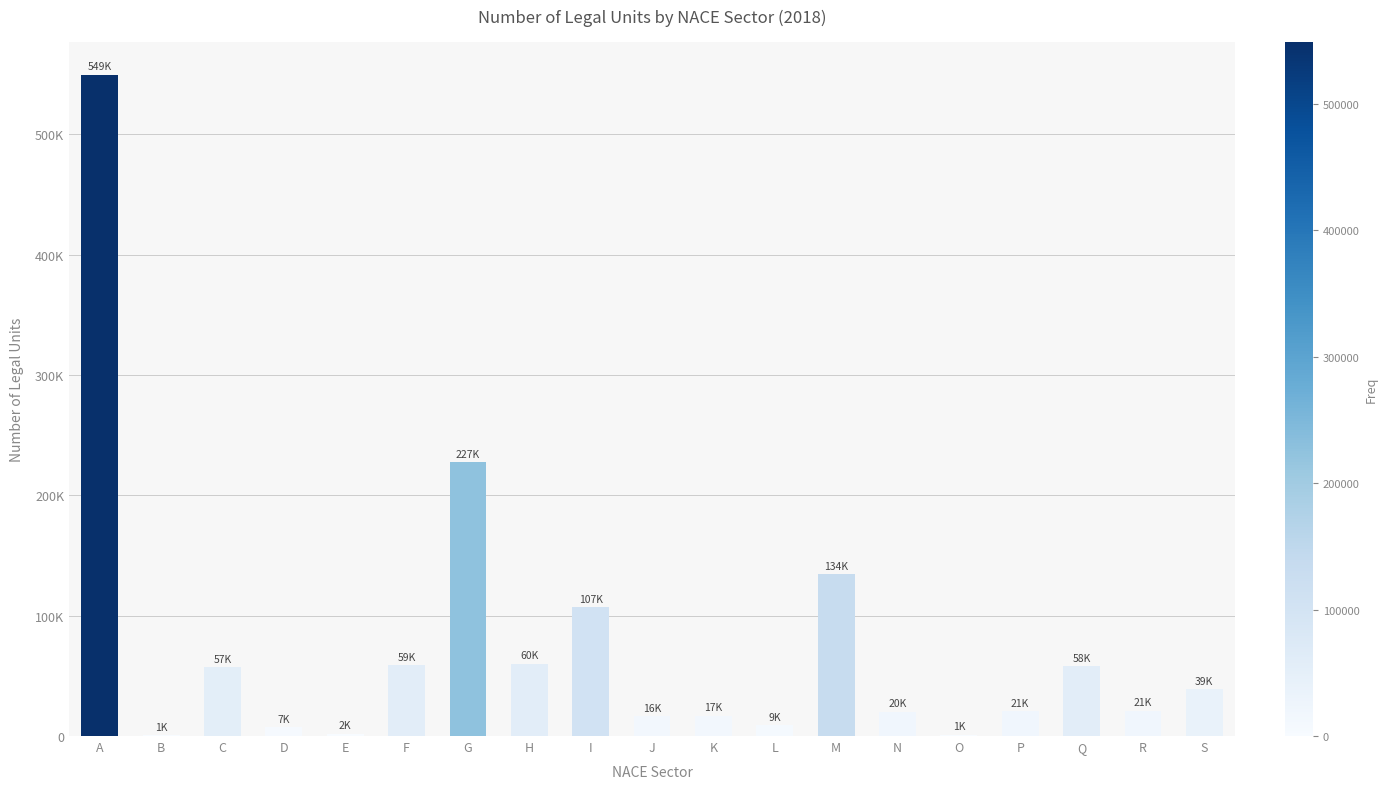

Reading left to right, what are all the values shown in this chart?

A=549362	B=601	C=56971	D=7446	E=1940	F=58771	G=227461	H=60059	I=106819	J=16372	K=16856	L=9153	M=134286	N=20284	O=1033	P=20901	Q=58066	R=21138	S=38736